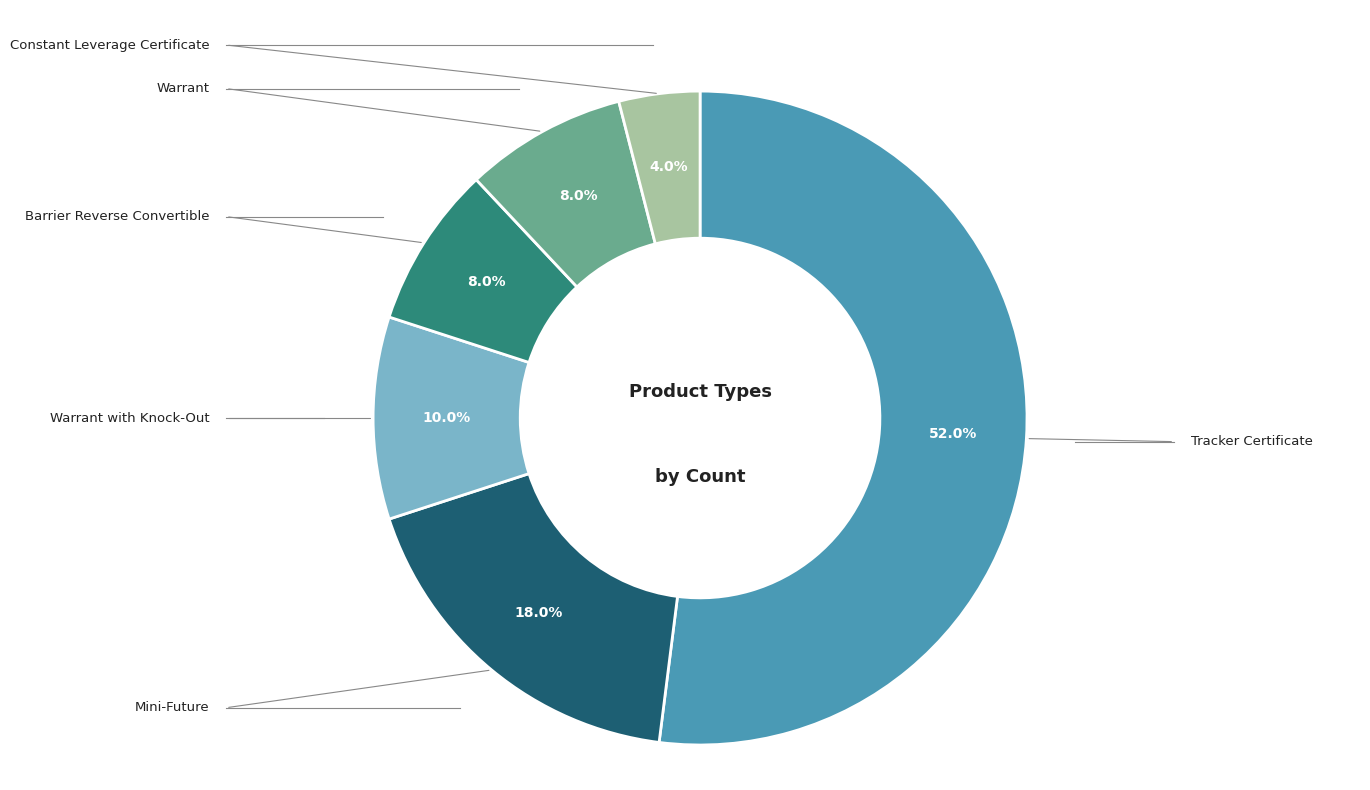

Does any single category account for the majority?

Yes